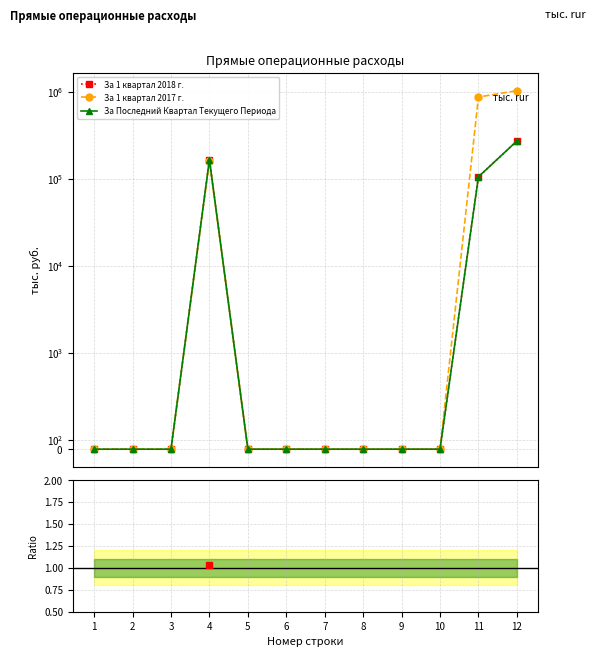

At which category does the chart reach its peak across all series?

12